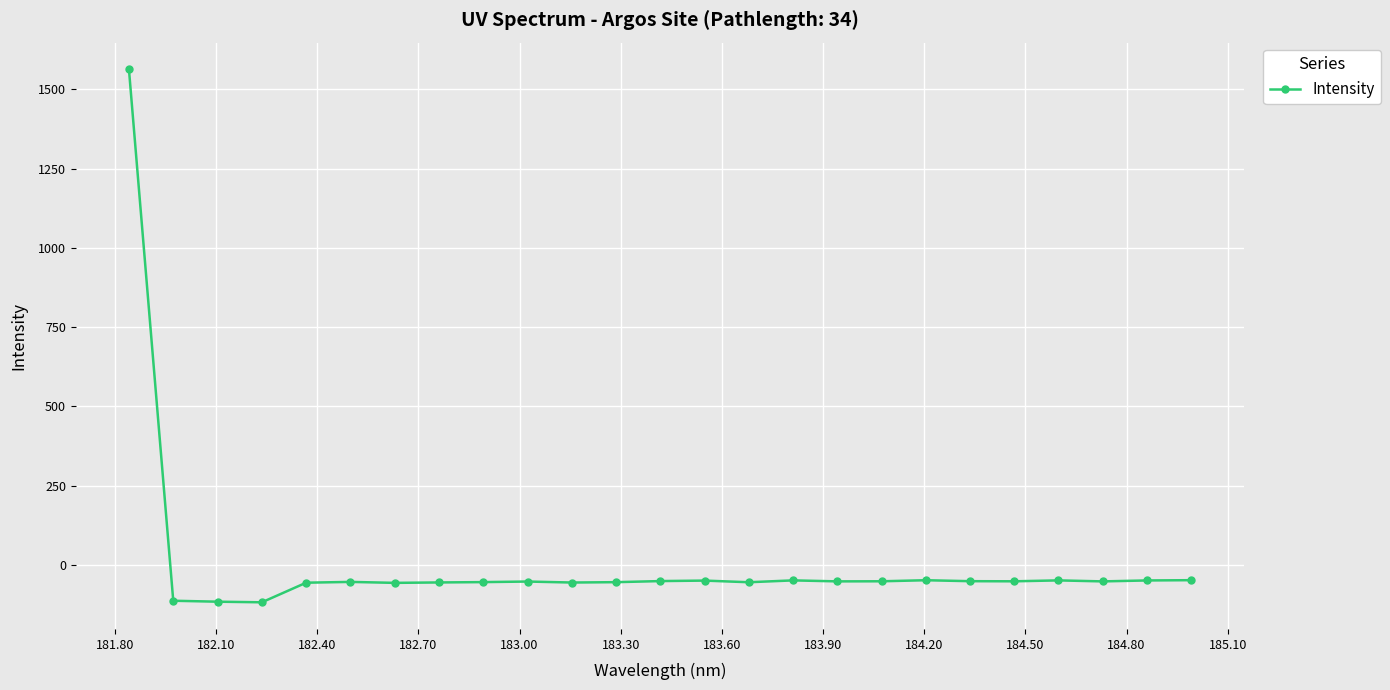

What is the average value?

4.6